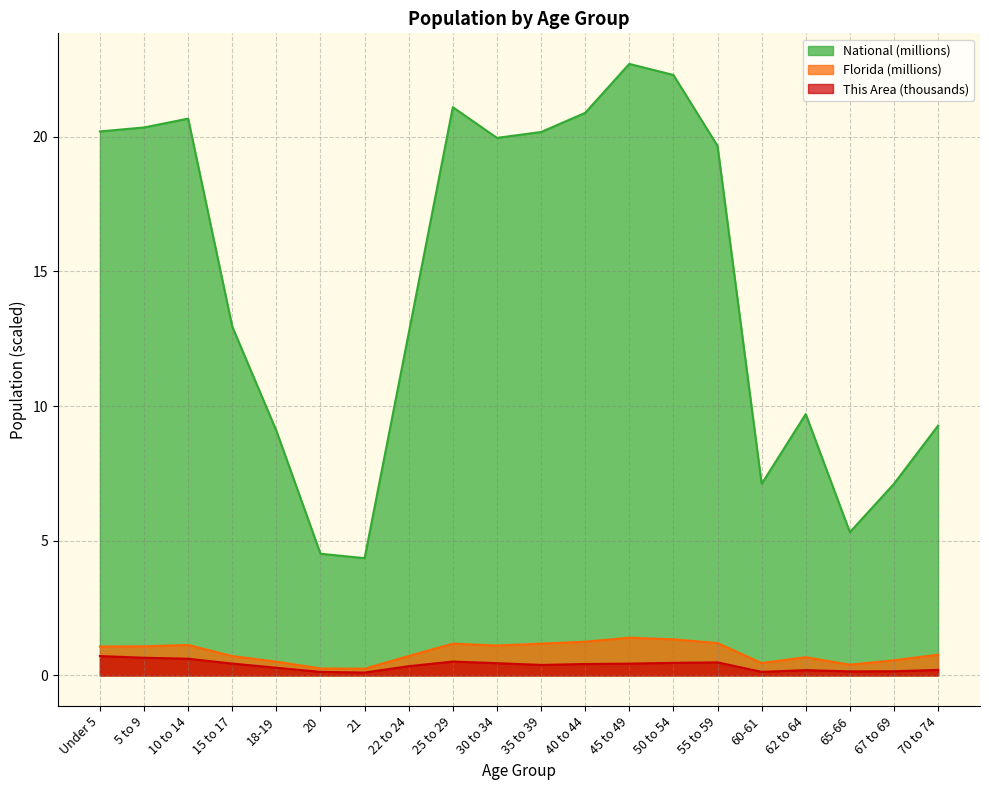

What position from the right is 50 to 54?

7